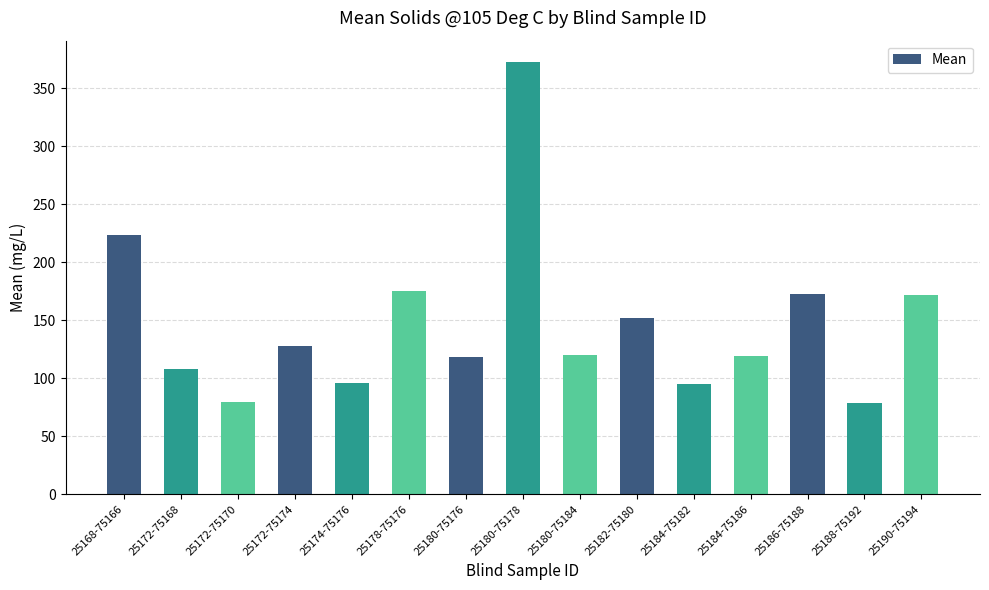

What is the difference between the maximum and minimum values?

293.8